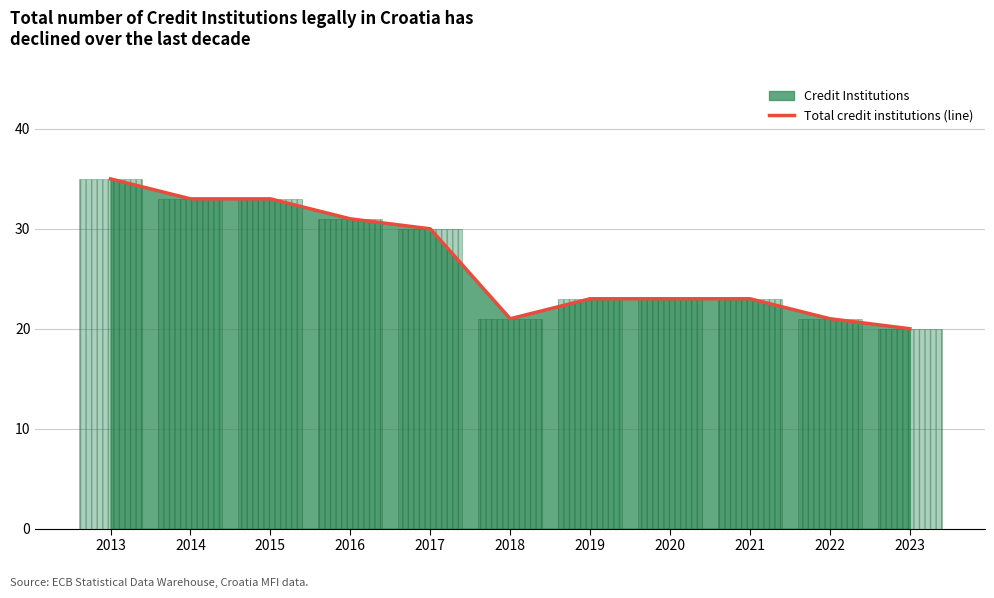

Which has a higher value, 2015 or 2019?

2015